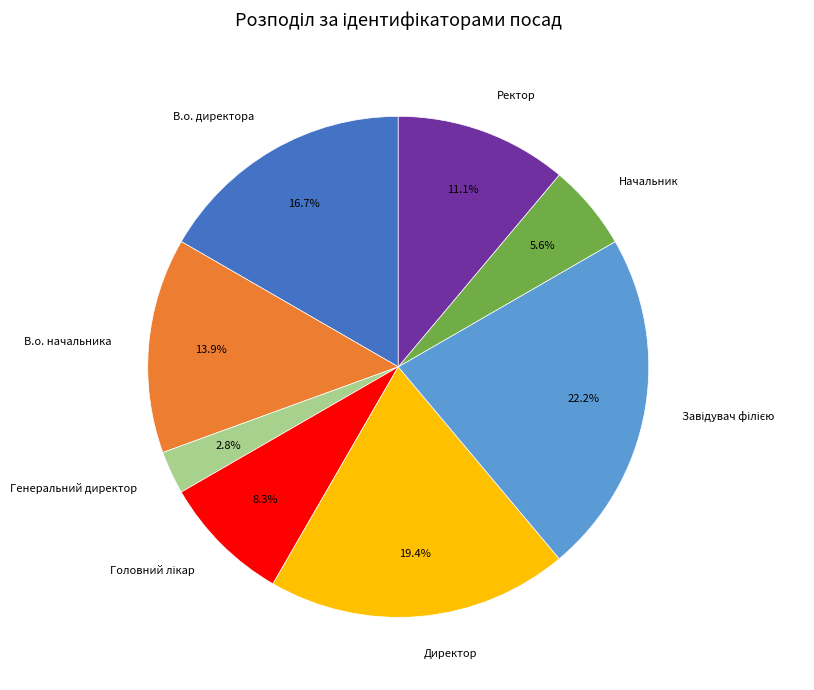

Is there any slice that represents more than half of the pie?

No